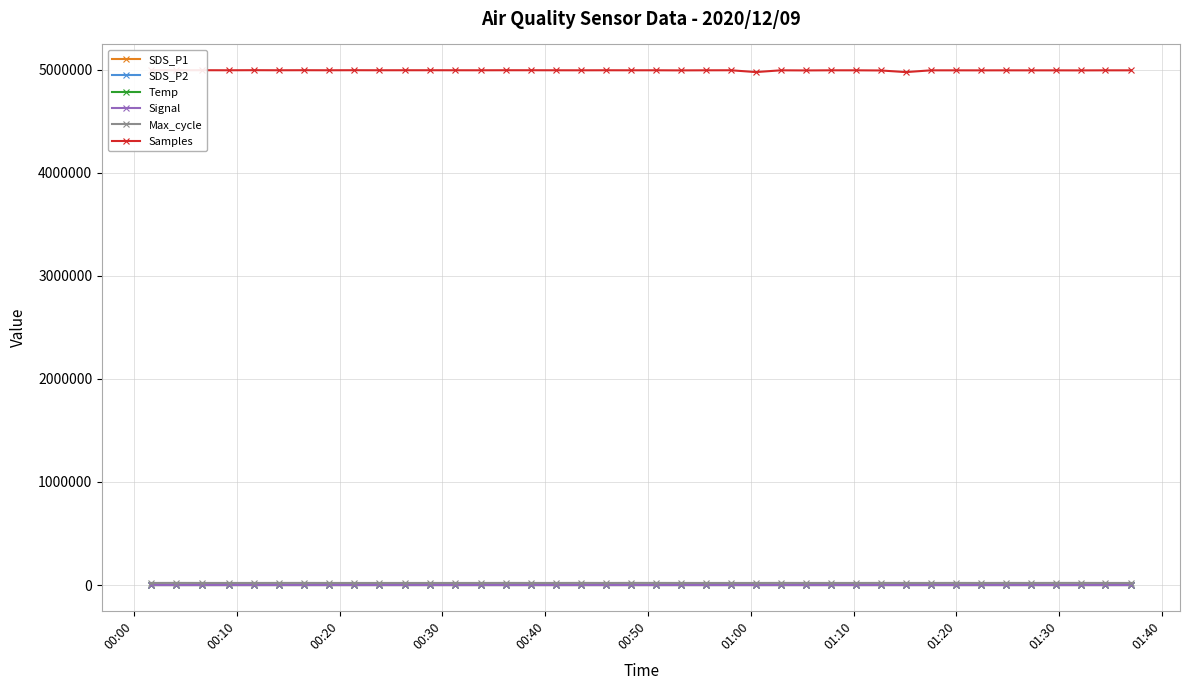

Which series has the largest total across all categories?

Samples